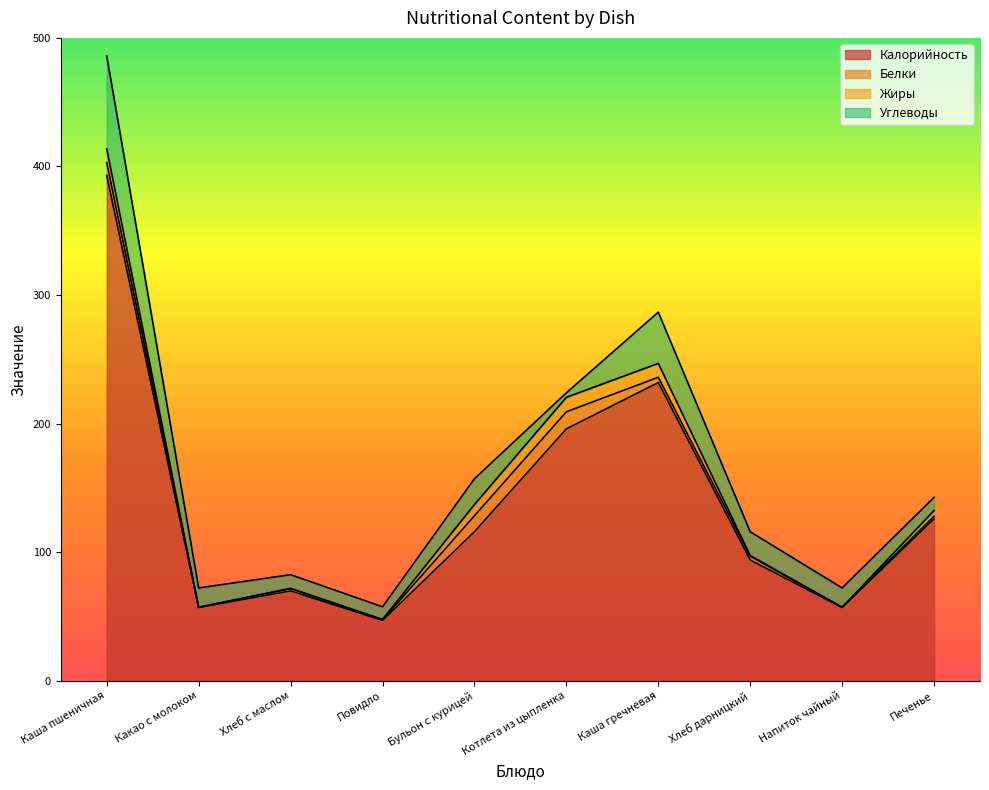

At which label does Углеводы reach its minimum?

Котлета из цыпленка